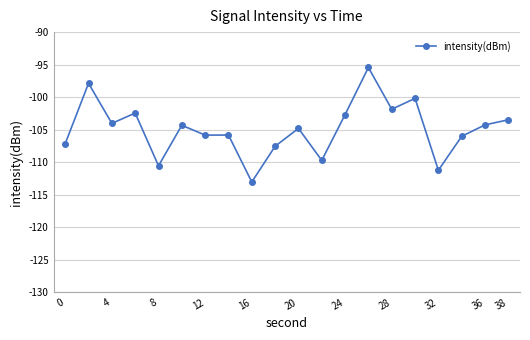

What is the value of the 9th point from the left?

-113.0